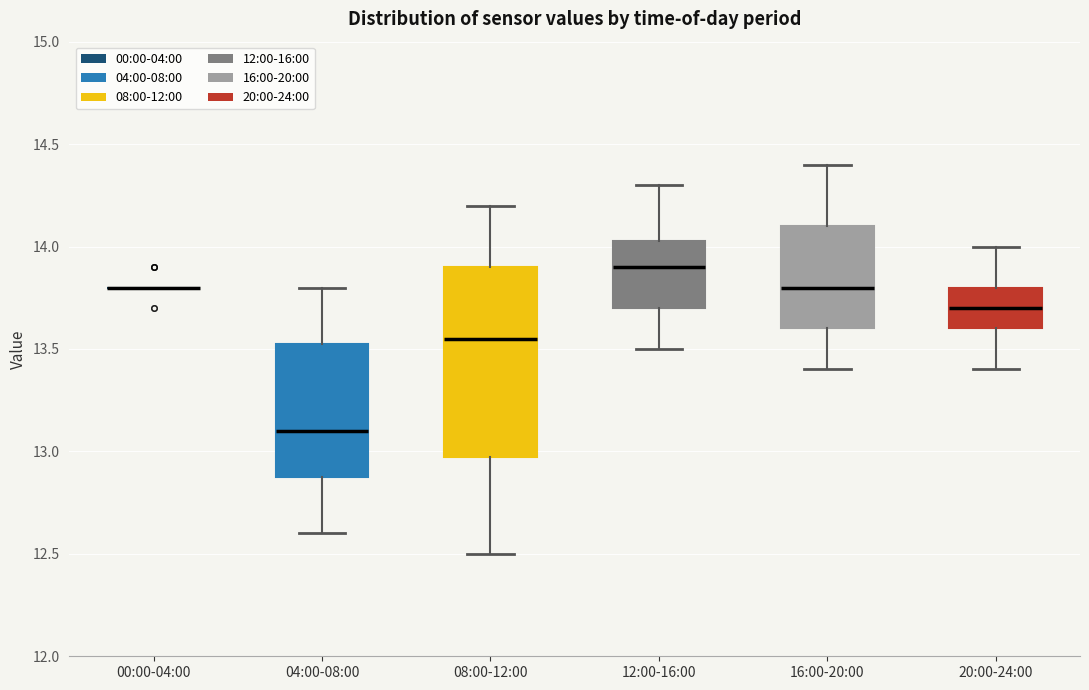

Reading left to right, read every box against the y-axis: the position of its median line, the range the box covers, and the ends of its whiskers. The values are not printed on the chart, so give them approximately, as read against the axis.

00:00-04:00: box collapsed to a line at 13.80, whiskers 13.80 to 13.80
04:00-08:00: median 13.10, box 12.90 to 13.55, whiskers 12.60 to 13.80
08:00-12:00: median 13.55, box 13.00 to 13.90, whiskers 12.50 to 14.20
12:00-16:00: median 13.90, box 13.70 to 14.05, whiskers 13.50 to 14.30
16:00-20:00: median 13.80, box 13.60 to 14.10, whiskers 13.40 to 14.40
20:00-24:00: median 13.70, box 13.60 to 13.80, whiskers 13.40 to 14.00